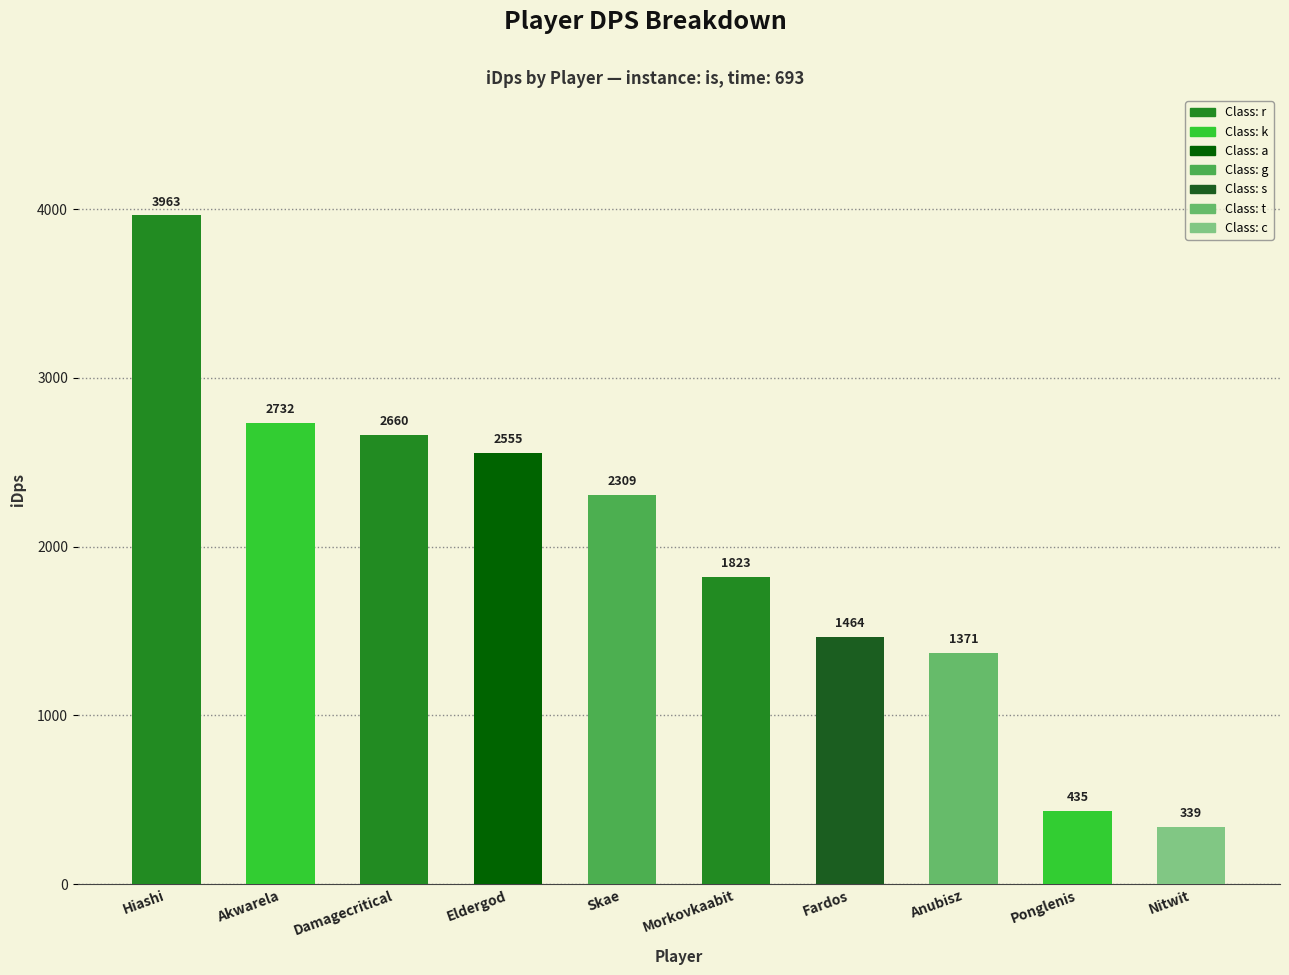

What is the change in value from Hiashi to Morkovkaabit?

-2139.5